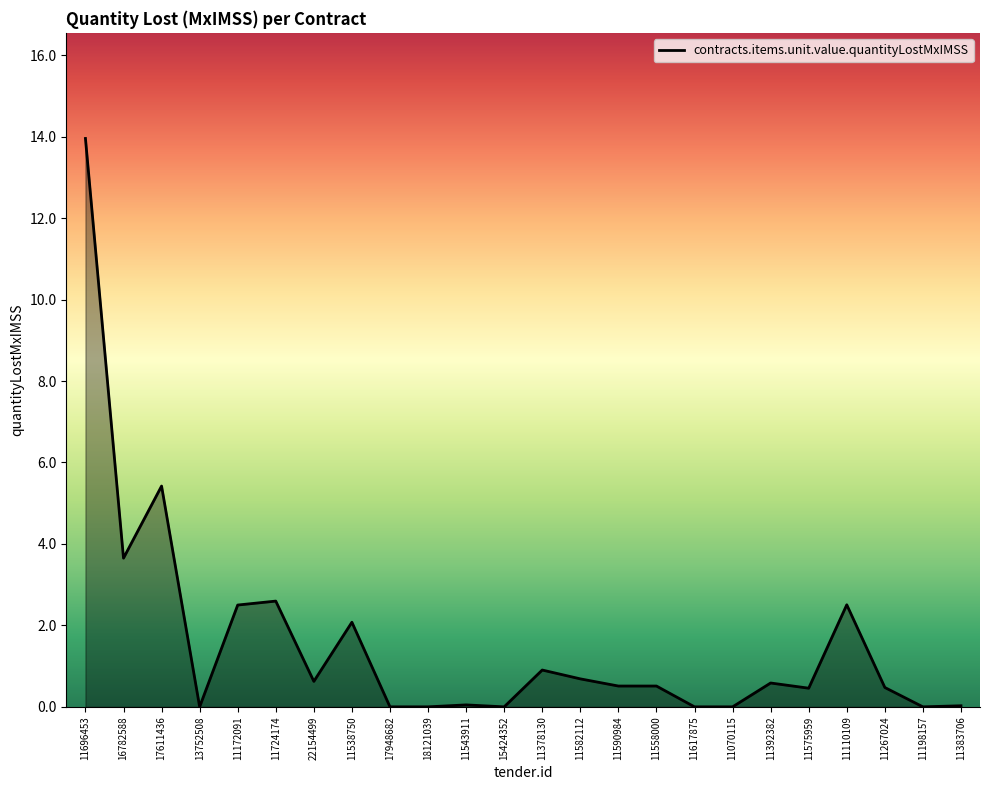

Is it true that the value at 18121039 is 0.0?

True